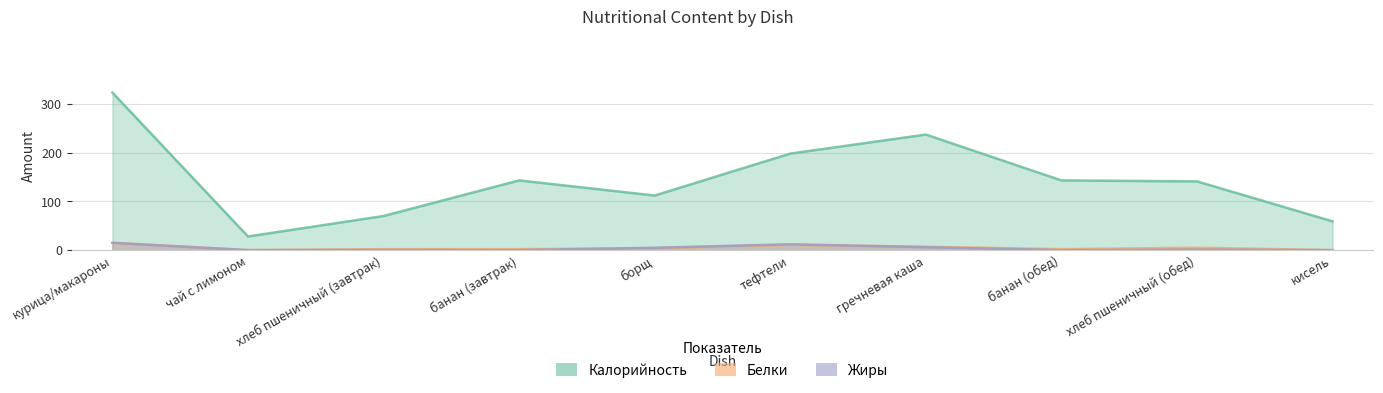

What is the maximum value shown in the chart?

323.0